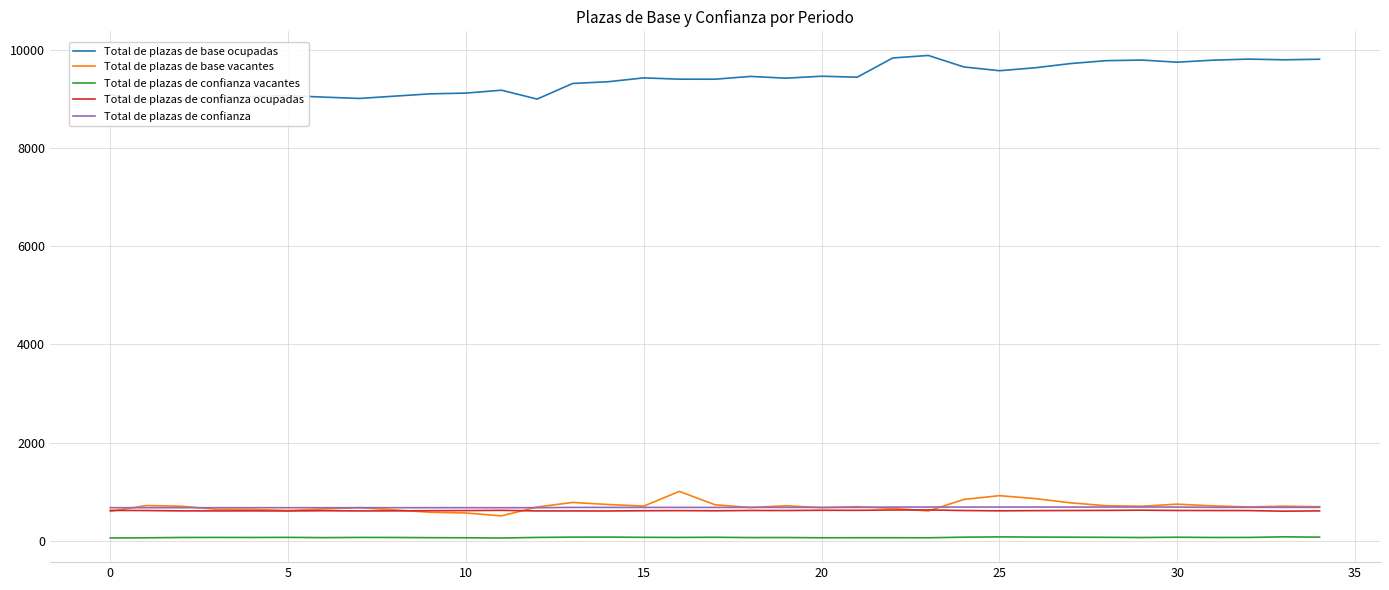

Is this an area chart (filled region under the line)?

No